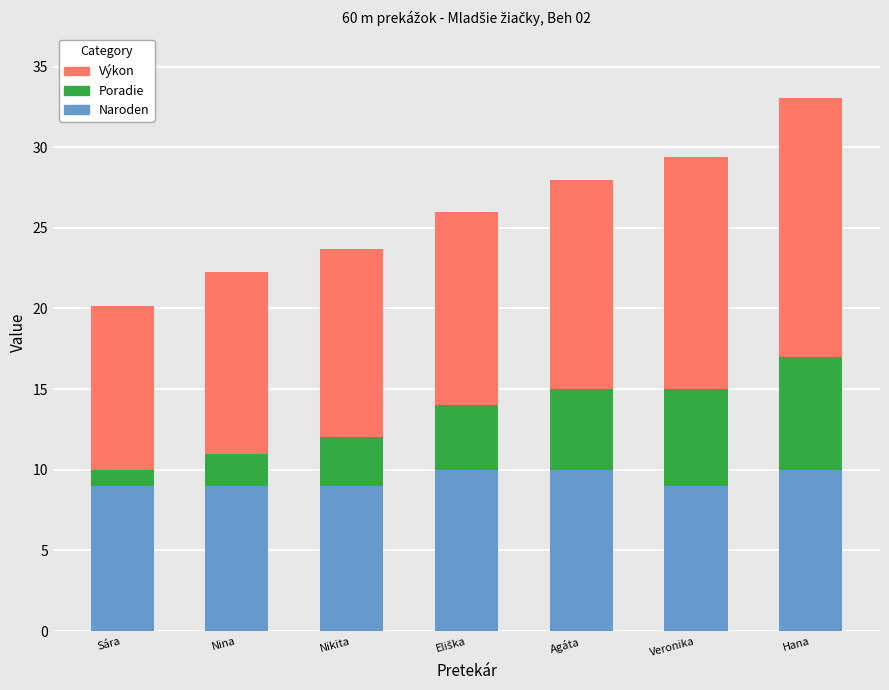

Count the number of categories in the chart.

7